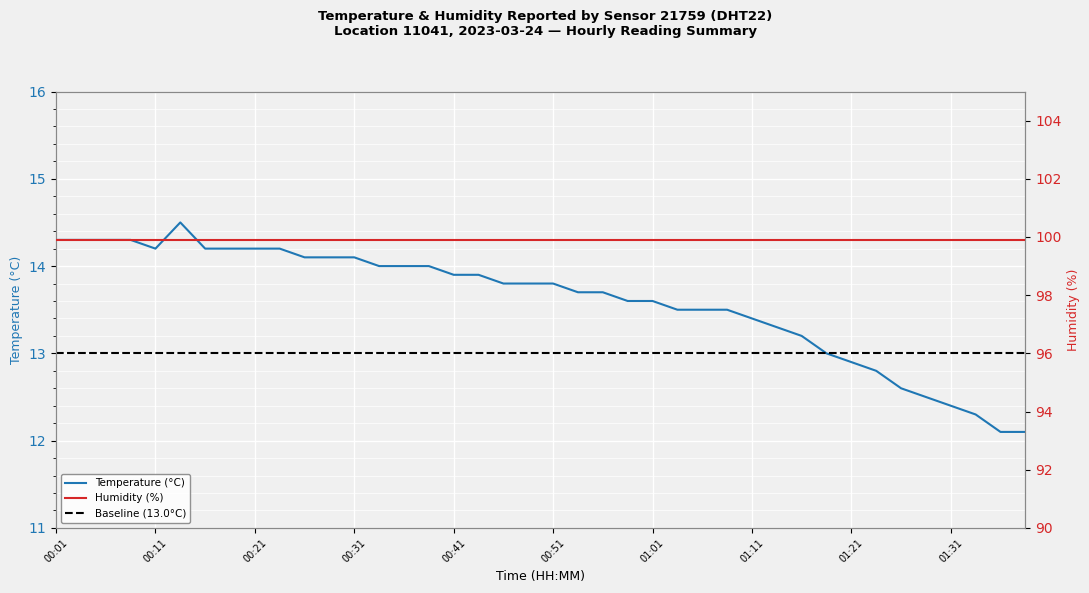

At which label is the value closest to 13?

01:18